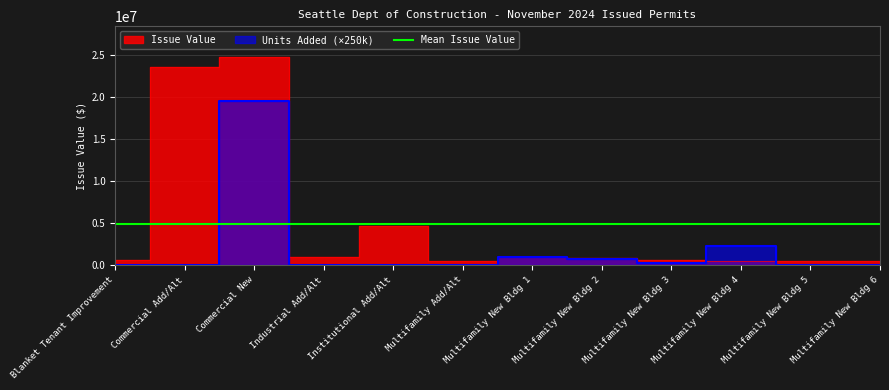

What is the maximum value shown in the chart?

24742890